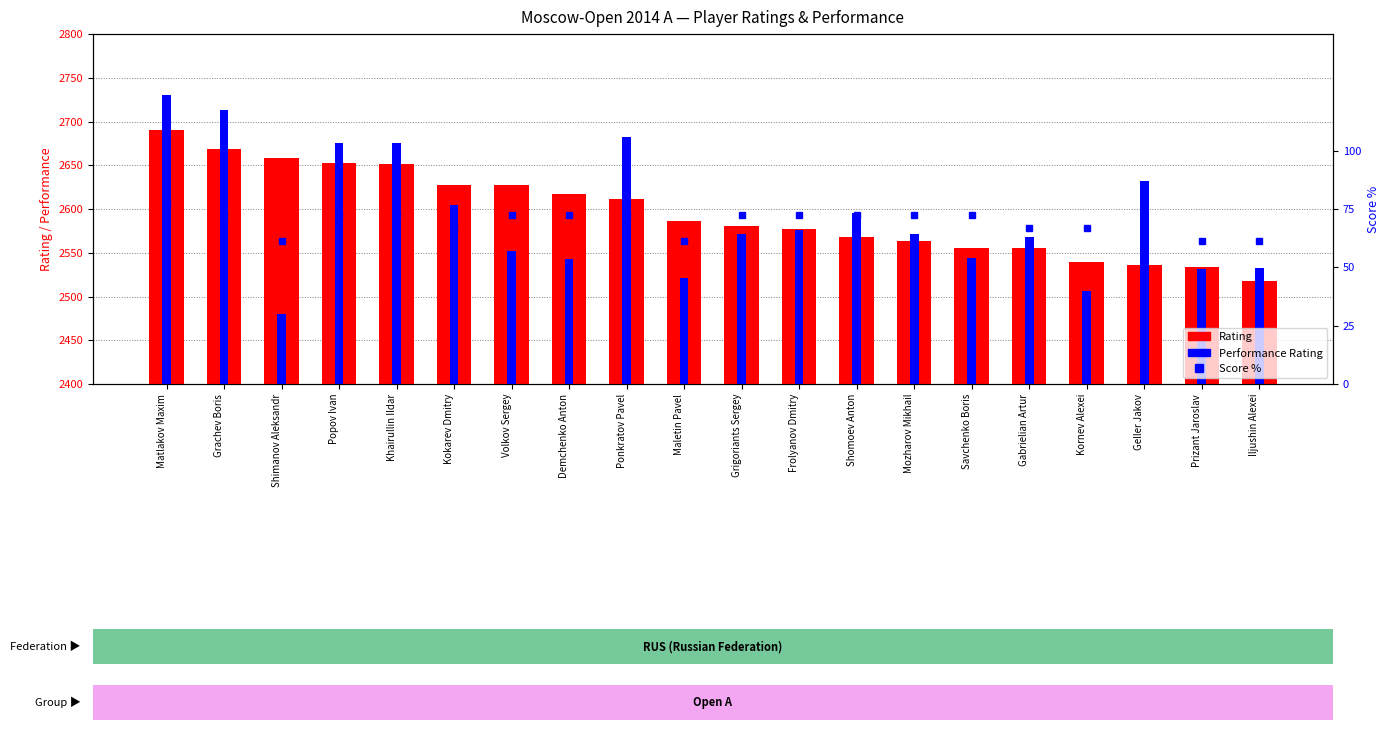

Reading right to left, extract all data points from this chart.

Rating: 2518.0	2534.0	2536.0	2539.0	2555.0	2556.0	2564.0	2568.0	2577.0	2581.0	2586.0	2611.0	2617.0	2627.0	2628.0	2651.0	2653.0	2658.0	2669.0	2690.0
Performance Rating: 2533.0	2531.0	2632.0	2506.0	2568.0	2544.0	2571.0	2595.0	2576.0	2571.0	2521.0	2682.0	2543.0	2552.0	2605.0	2675.0	2676.0	2480.0	2713.0	2730.0
Score % (of 9): 61.1	61.1	72.2	66.7	66.7	72.2	72.2	72.2	72.2	72.2	61.1	72.2	72.2	72.2	66.7	72.2	72.2	61.1	72.2	77.8